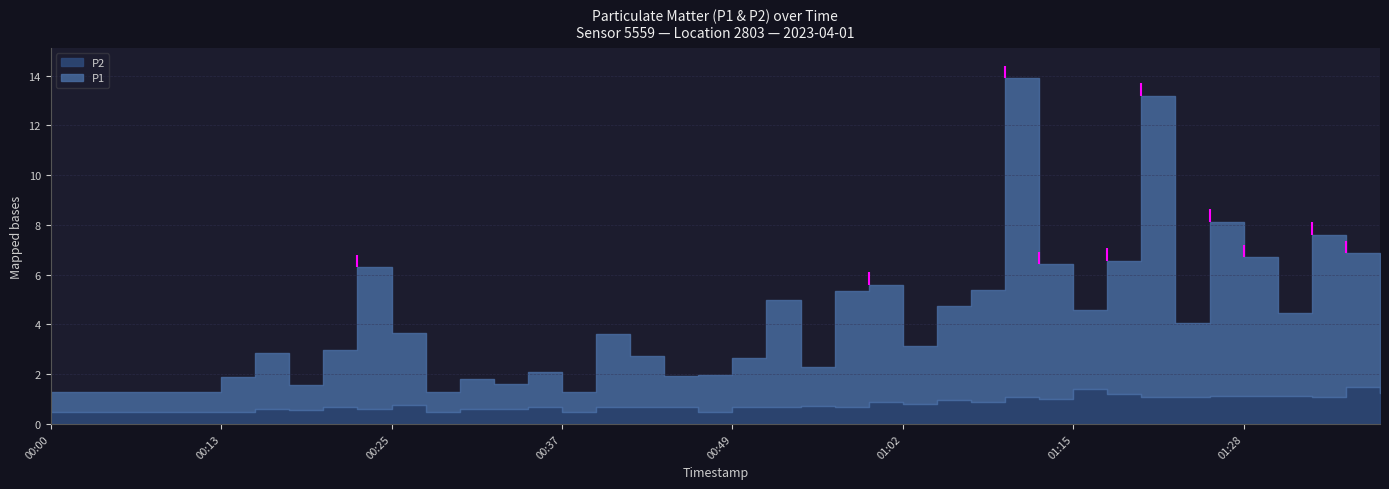

Is it true that P2 equals 0.6 at 00:15?

True